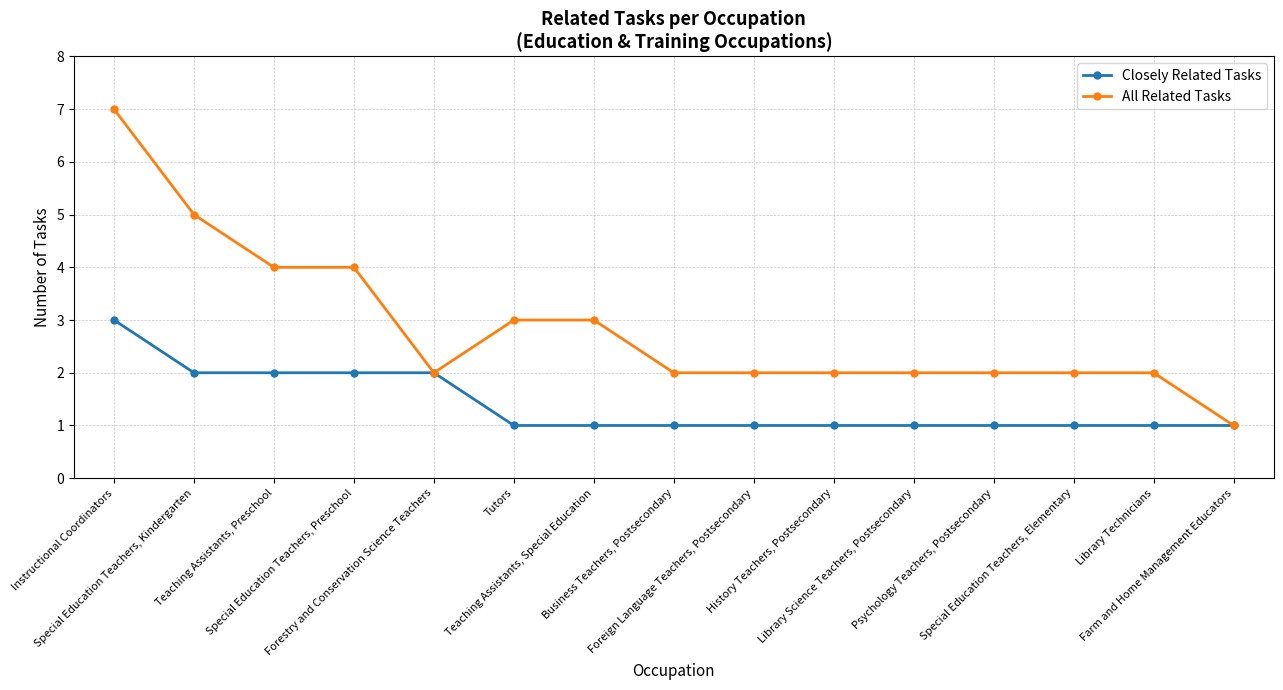

Count the Closely Related Tasks values in the range 1 to 2.

14